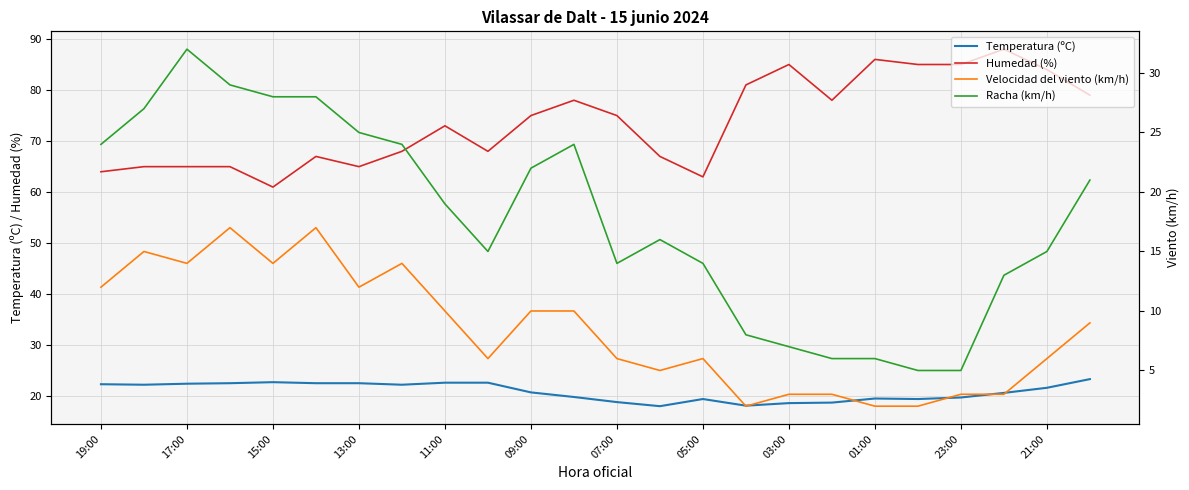

How many distinct data groups are displayed?

4